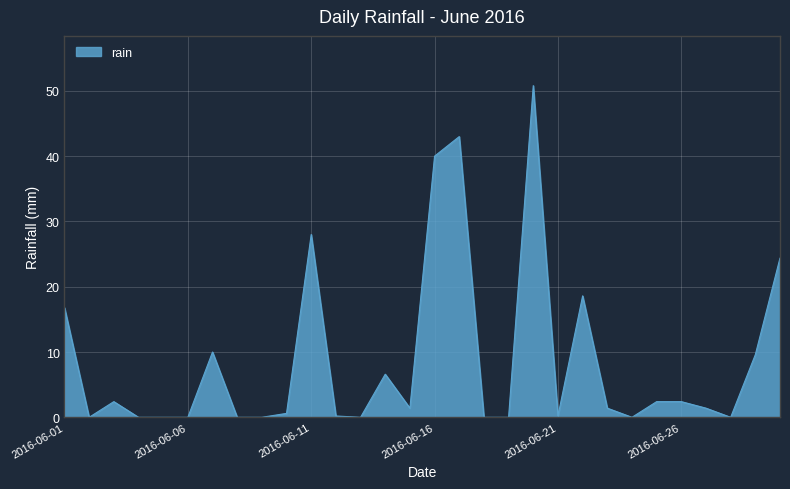

What is the greatest value displayed?

50.8